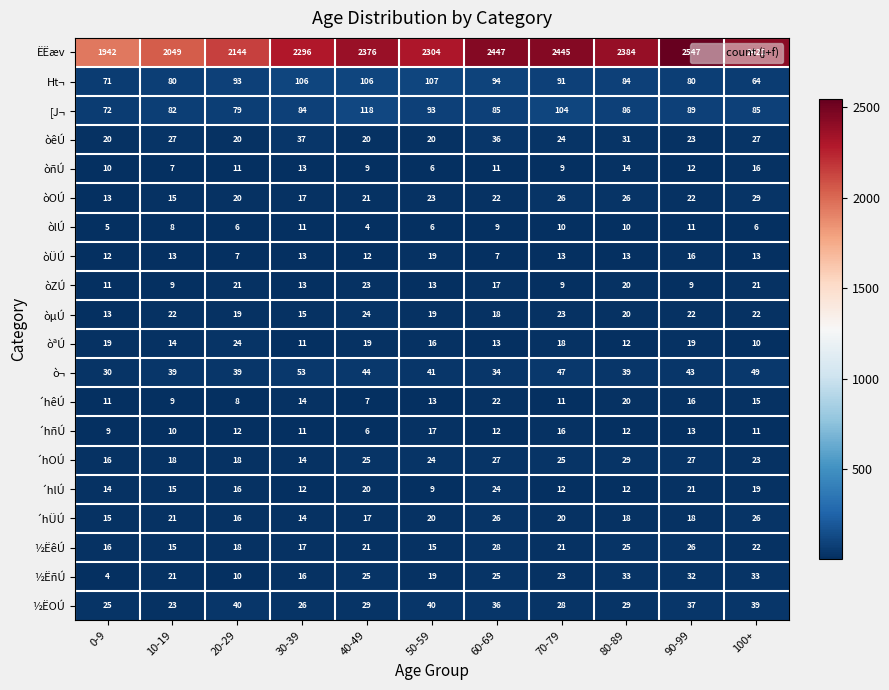

At how many categories does at least one series exceed 2167?

8